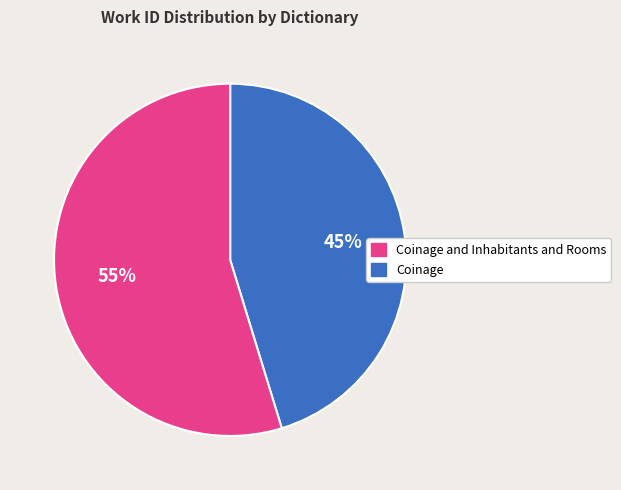

Does any single category account for the majority?

Yes